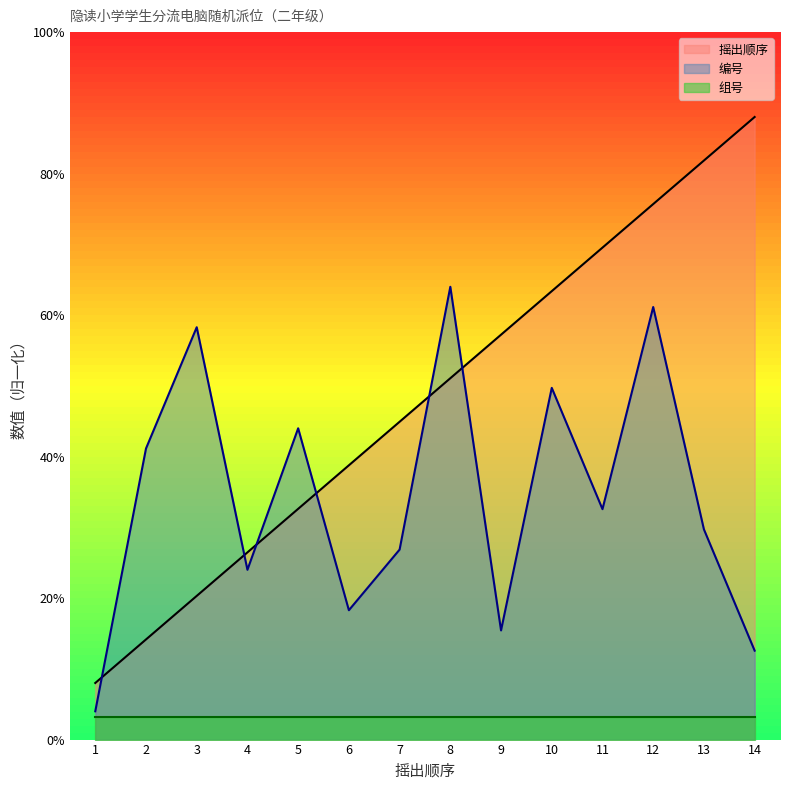

Does the chart display data point markers on the line(s)?

No